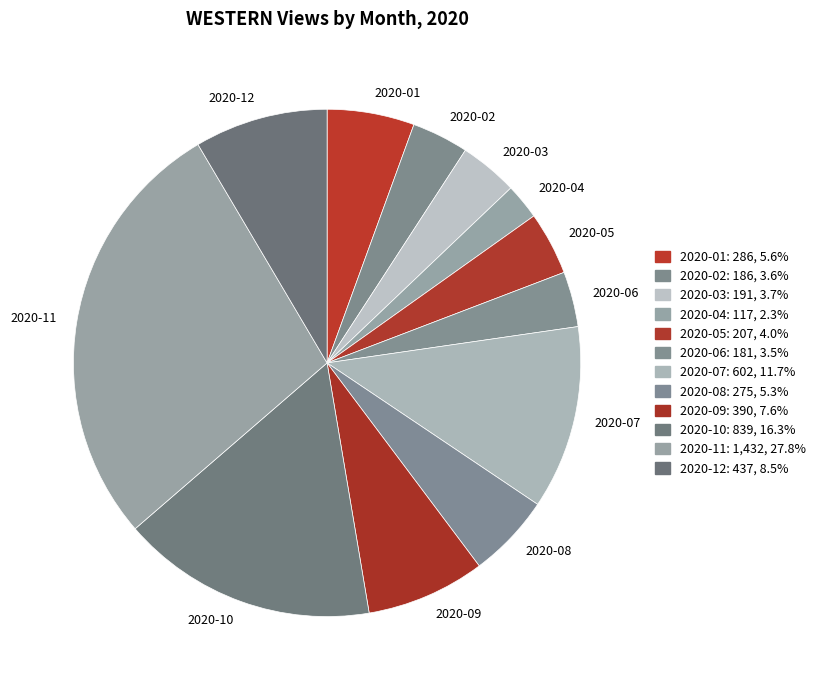

Is 2020-09 the majority of the pie?

No